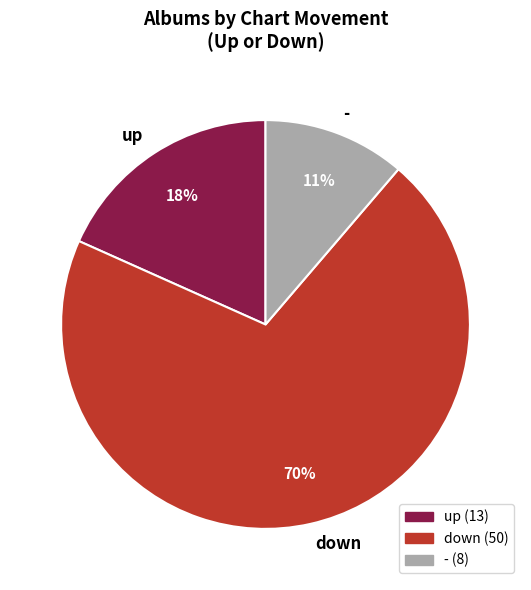

Which has a higher value, - or up?

up